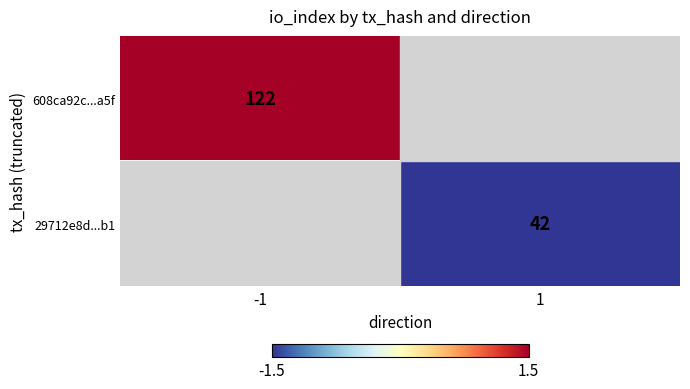

True or false: 608ca92c...a5f has a value of 122.0 at -1.

True